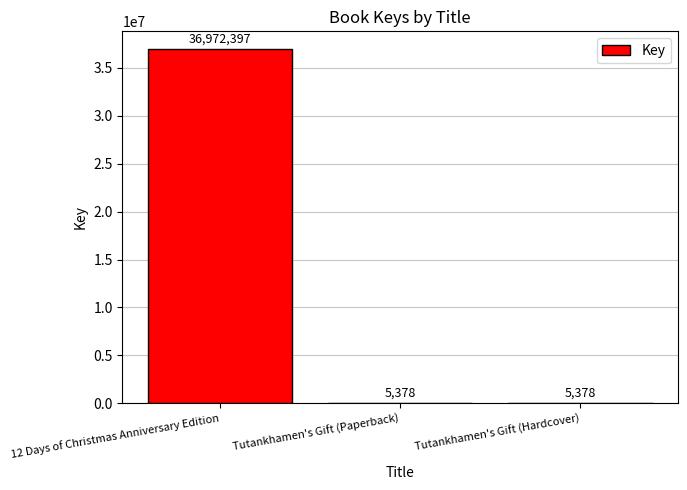

The value at 12 Days of Christmas Anniversary Edition is 53447210. True or false?

False